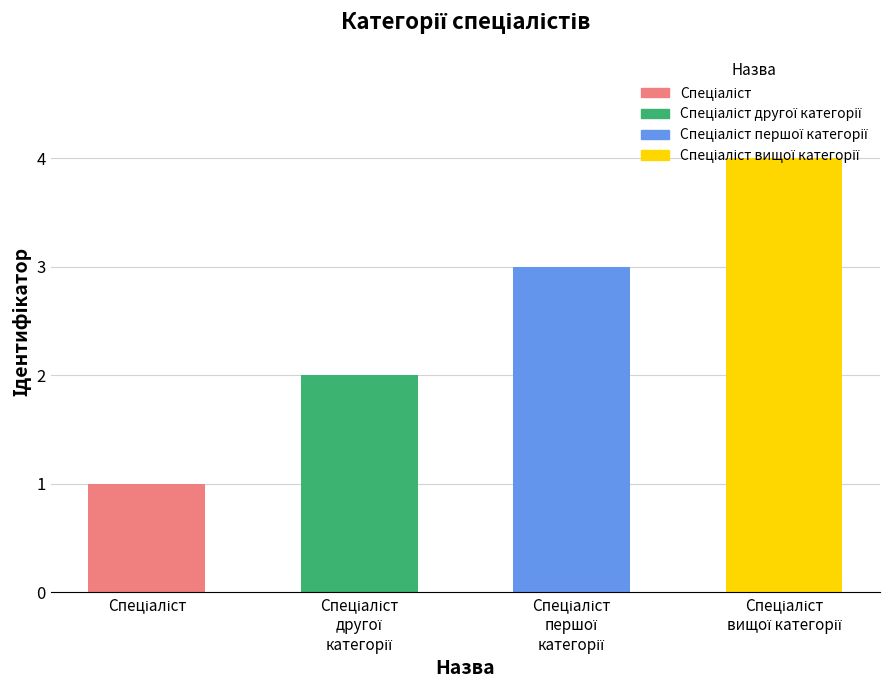

What is the difference between the second highest and second lowest values?

1